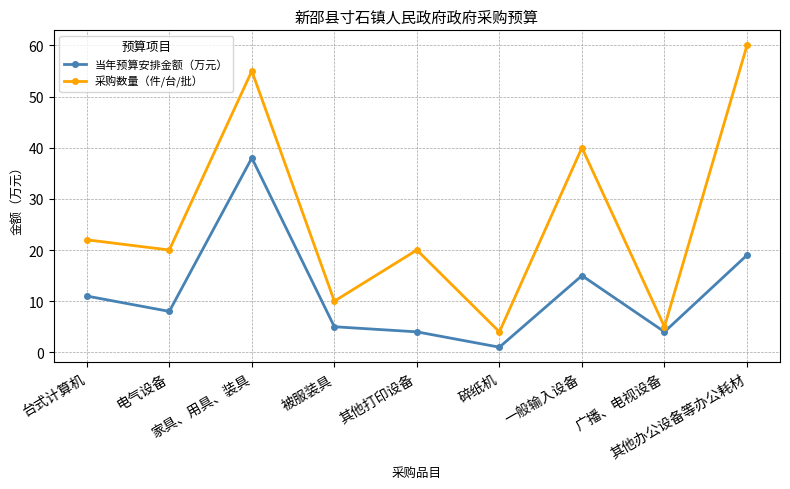

What is the difference between the second highest and second lowest values in the 采购数量（件/台/批） series?

50